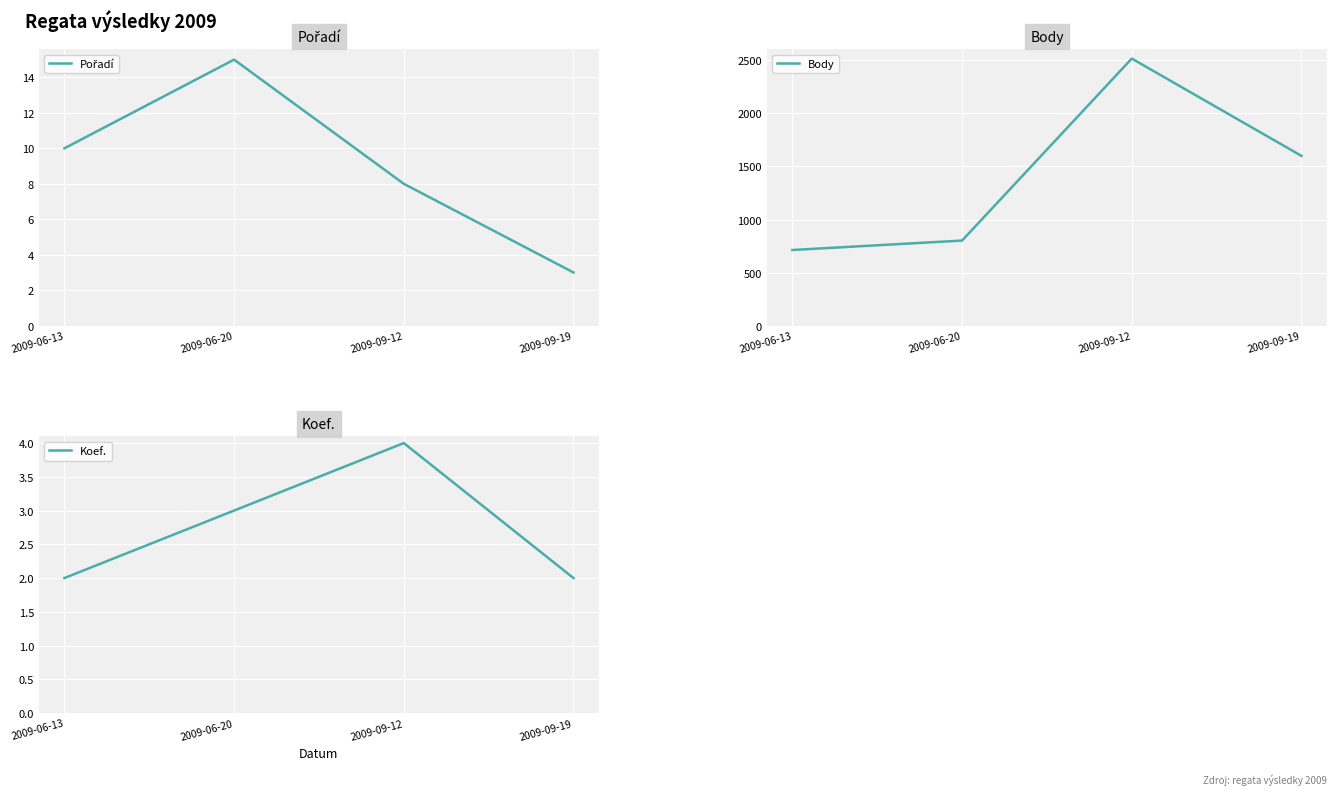

At 2009-09-12, list the series in order from smallest to largest.

Koef., Pořadí, Body